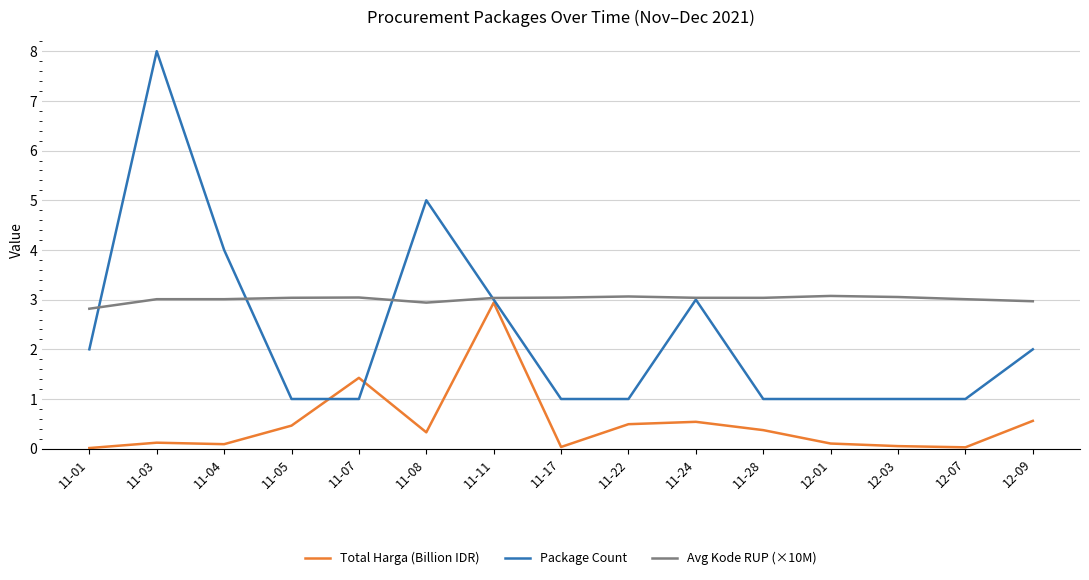

Between which two adjacent categories do Package Count and Avg Kode RUP (×10M) first intersect?

11-01 and 11-03